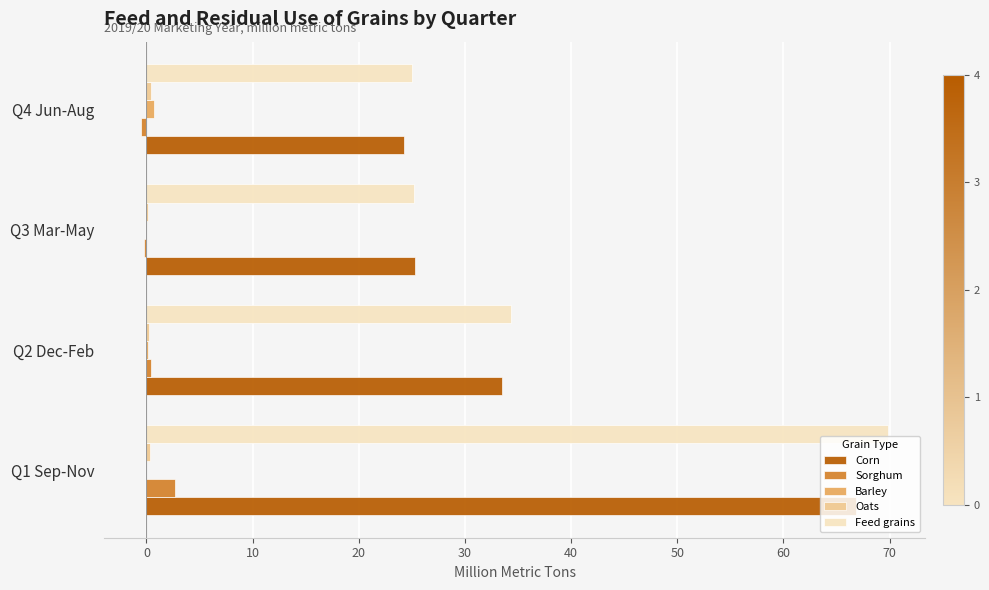

True or false: Feed grains has a value of 25.0 at Q4 Jun-Aug.

True